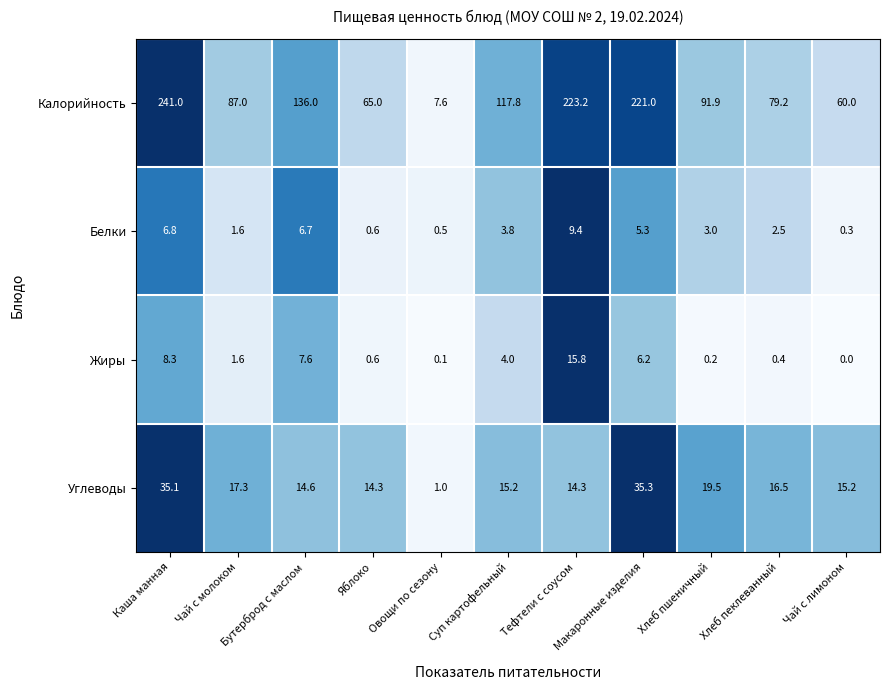

What is the sum of the Калорийность values at Бутерброд с маслом and Макаронные изделия?

357.0